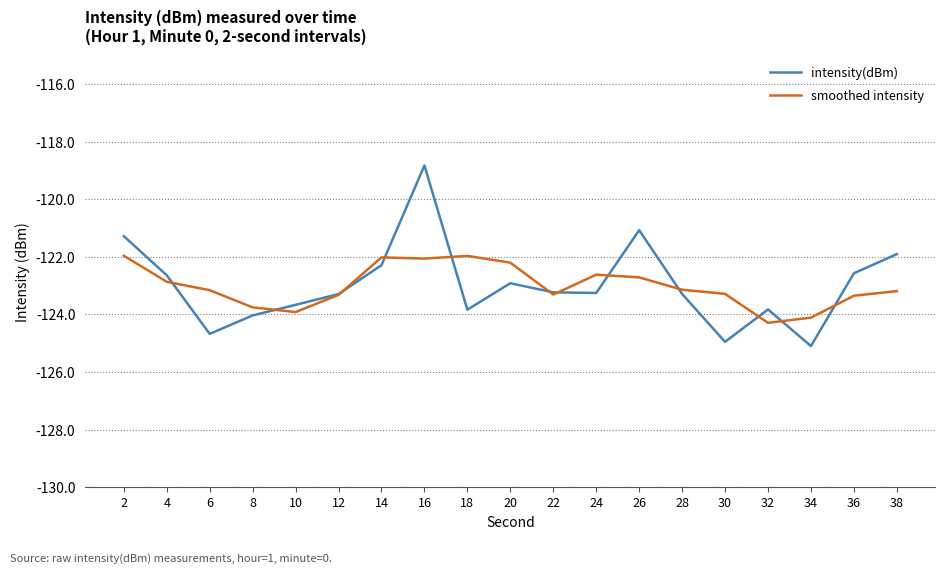

Rank the series by their maximum value, from lowest to highest.

smoothed intensity, intensity(dBm)